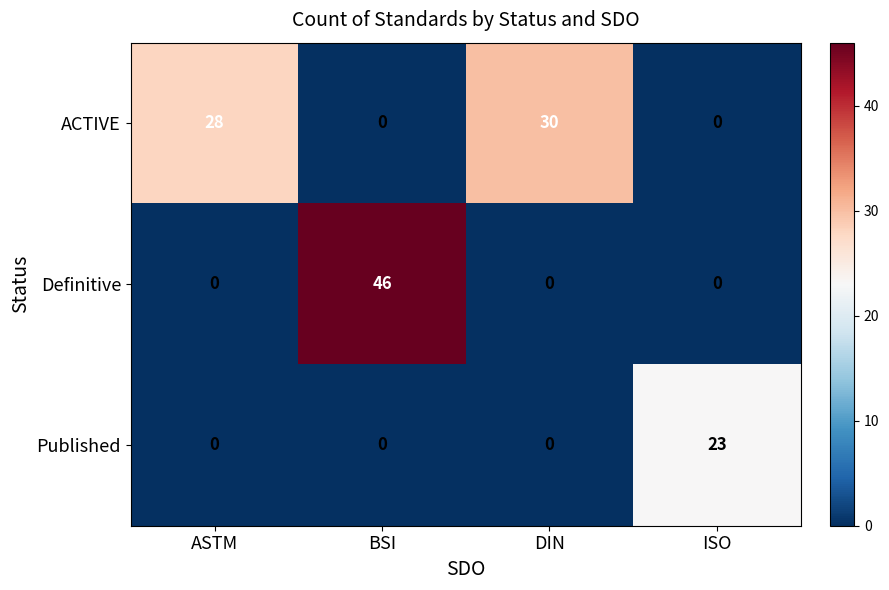

List the series in order of their peak value, highest first.

Definitive, ACTIVE, Published